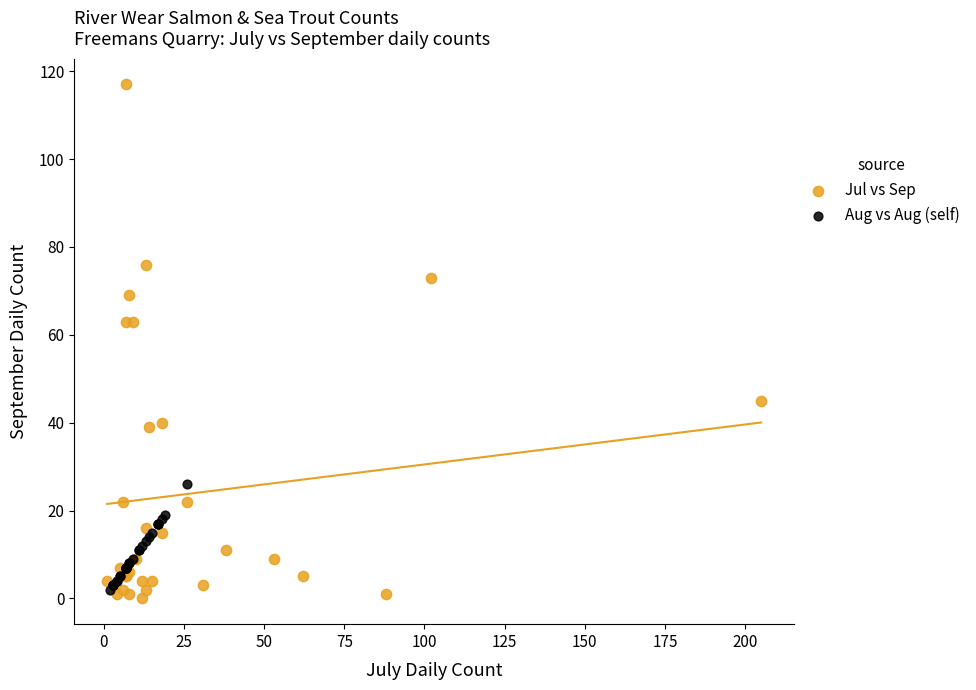

Which series has the largest Y range (max minus min)?

Jul vs Sep